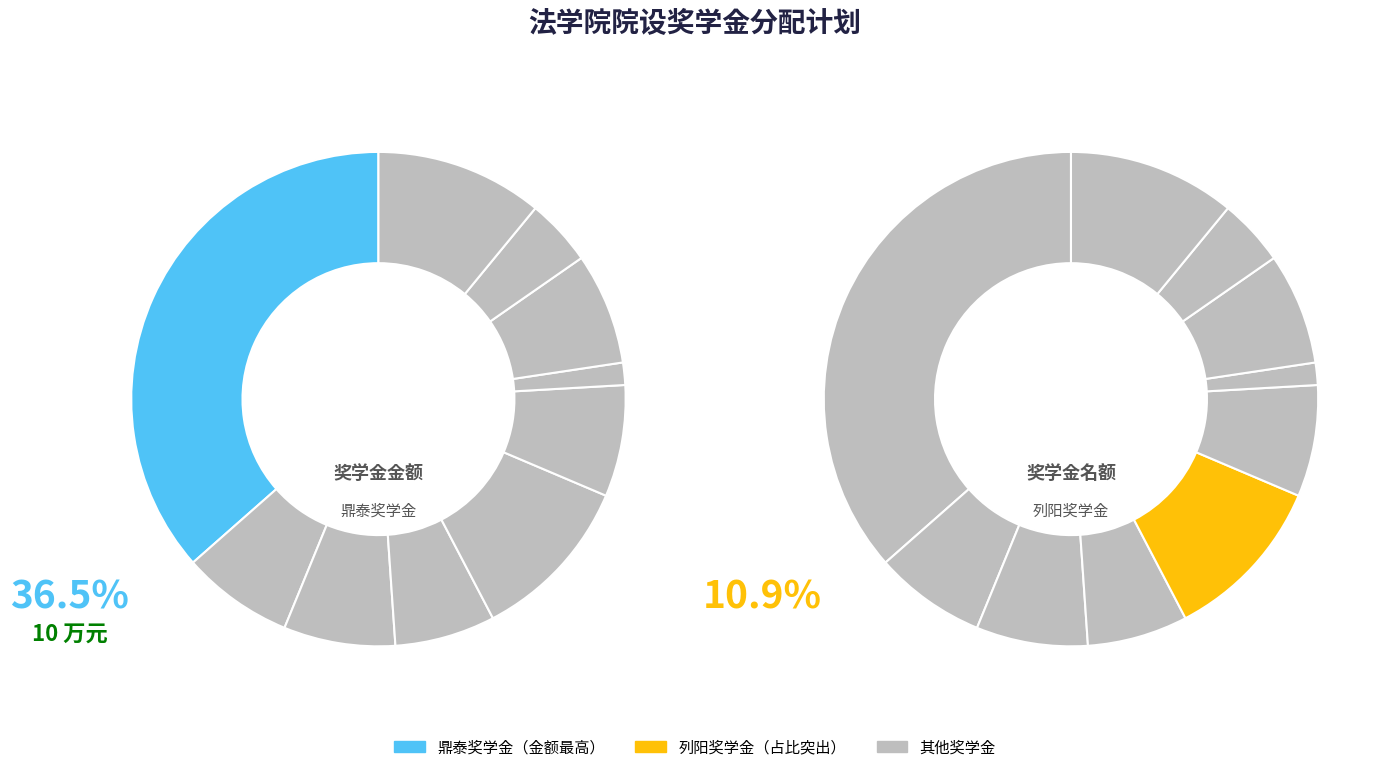

Is there any slice that represents more than half of the pie?

No